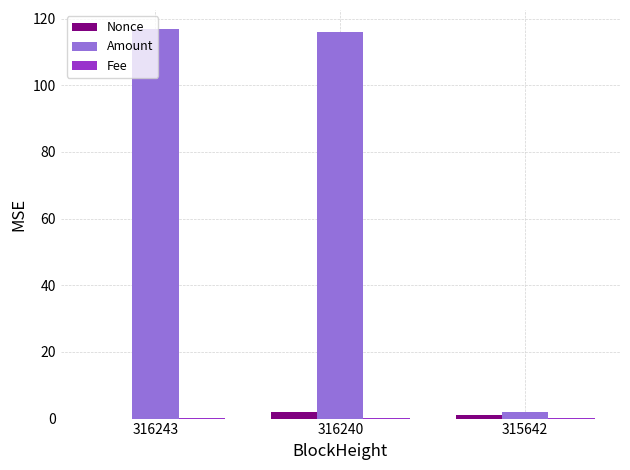

Which series has the largest total across all categories?

Amount